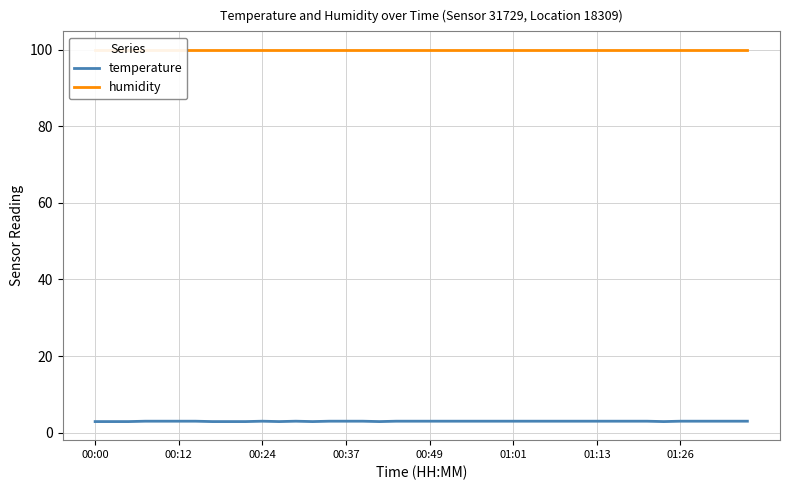

Reading left to right, list all the values displayed in this chart.

temperature: 2.9	2.9	2.9	3.0	3.0	3.0	3.0	2.9	2.9	2.9	3.0	2.9	3.0	2.9	3.0	3.0	3.0	2.9	3.0	3.0	3.0	3.0	3.0	3.0	3.0	3.0	3.0	3.0	3.0	3.0	3.0	3.0	3.0	3.0	2.9	3.0	3.0	3.0	3.0	3.0
humidity: 99.9	99.9	99.9	99.9	99.9	99.9	99.9	99.9	99.9	99.9	99.9	99.9	99.9	99.9	99.9	99.9	99.9	99.9	99.9	99.9	99.9	99.9	99.9	99.9	99.9	99.9	99.9	99.9	99.9	99.9	99.9	99.9	99.9	99.9	99.9	99.9	99.9	99.9	99.9	99.9